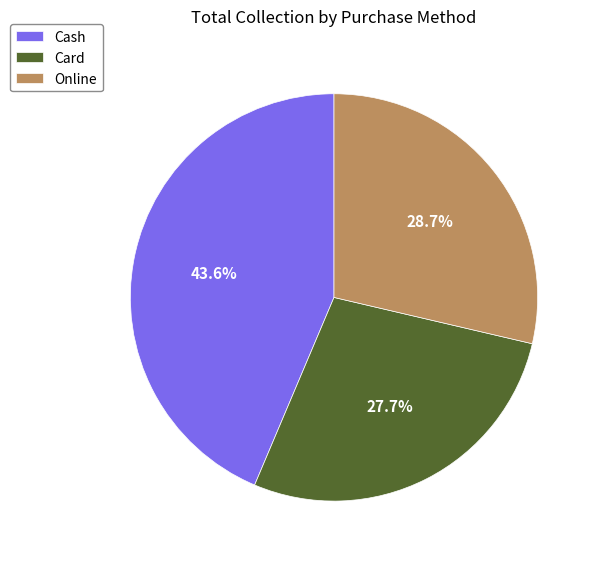

Rank the categories by value from lowest to highest.

Card, Online, Cash